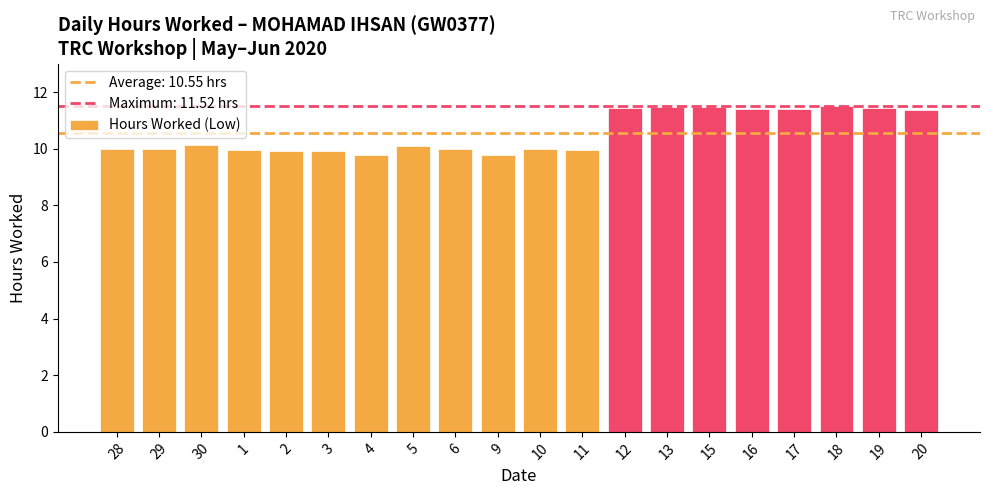

Is it true that the value at 20 is 11.4?

True